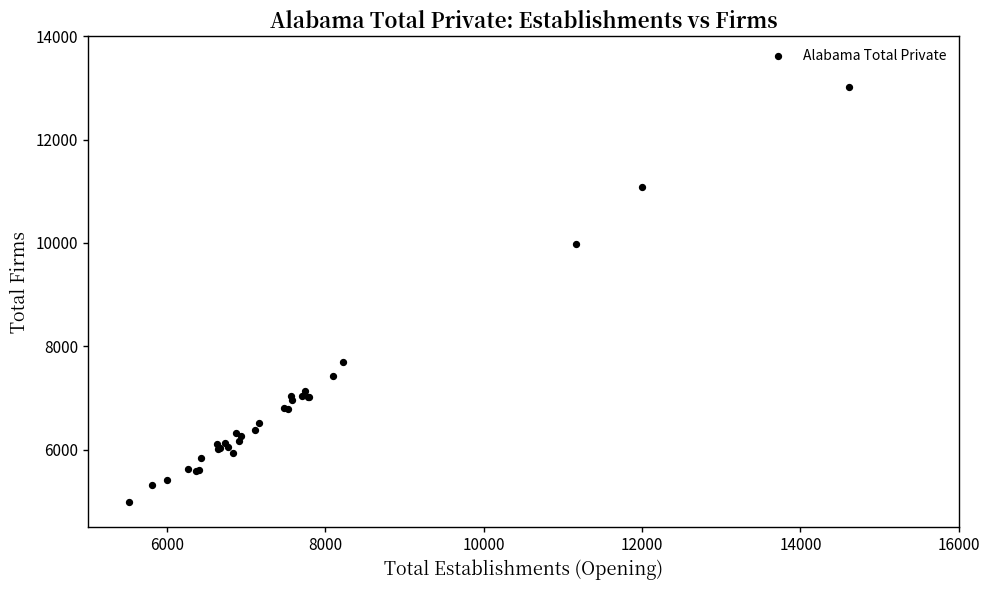

What Y value in the scatter plot is closest to 9000?

9974